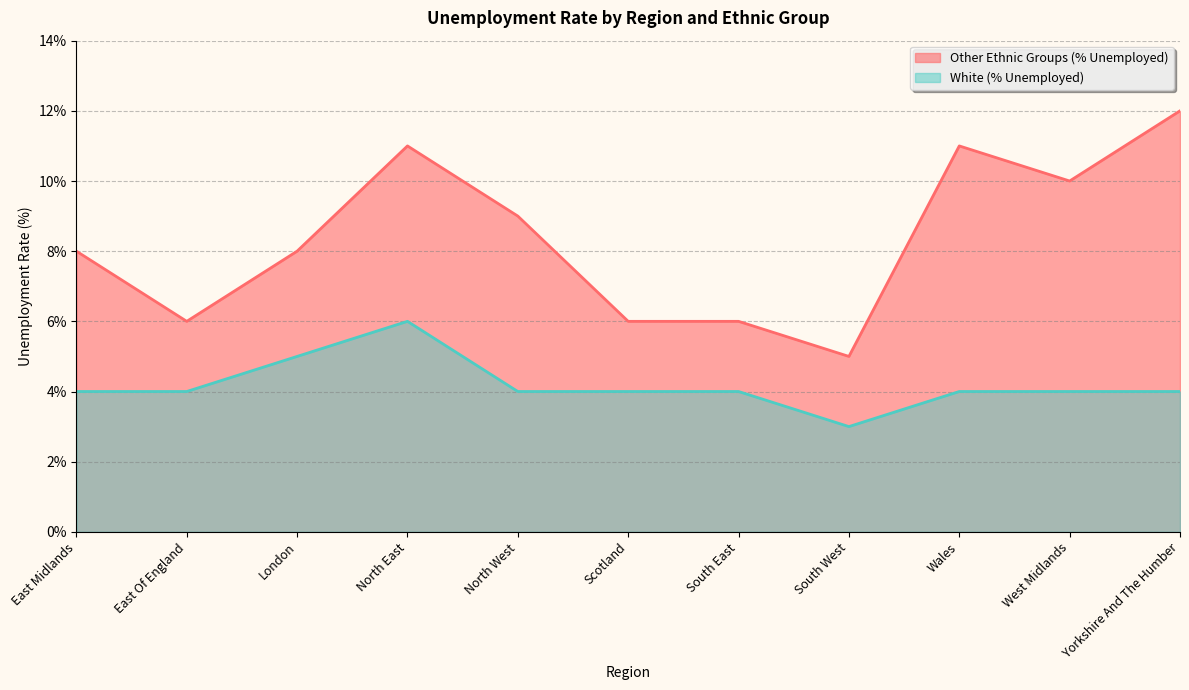

What are all the series names shown in the legend?

Other Ethnic Groups (% Unemployed), White (% Unemployed)